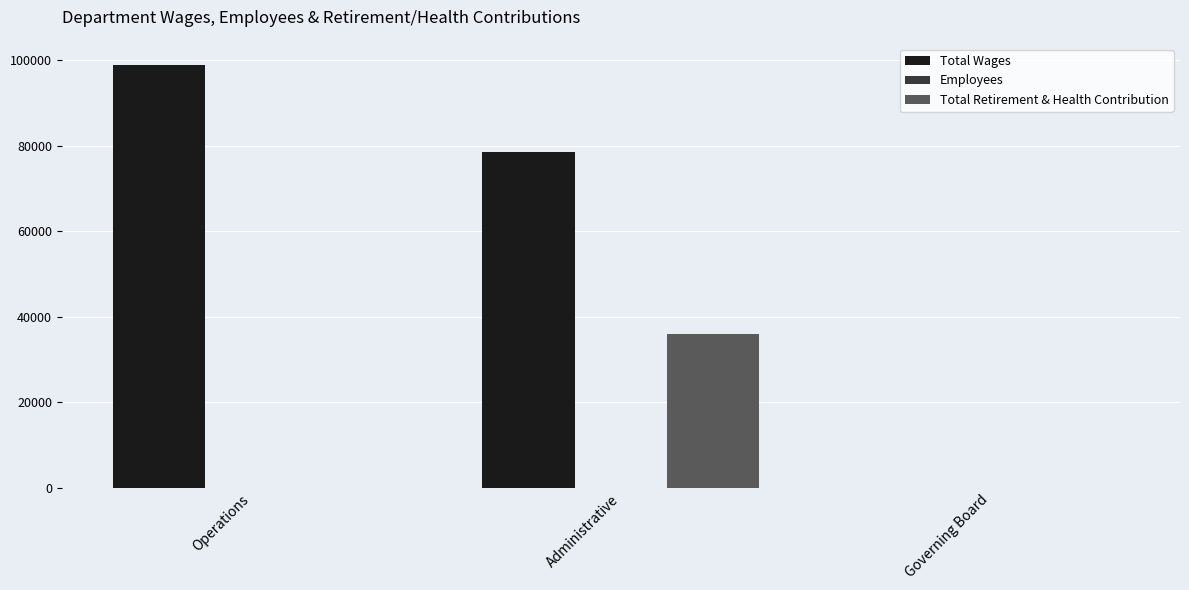

At which category is the sum across all series the highest?

Administrative